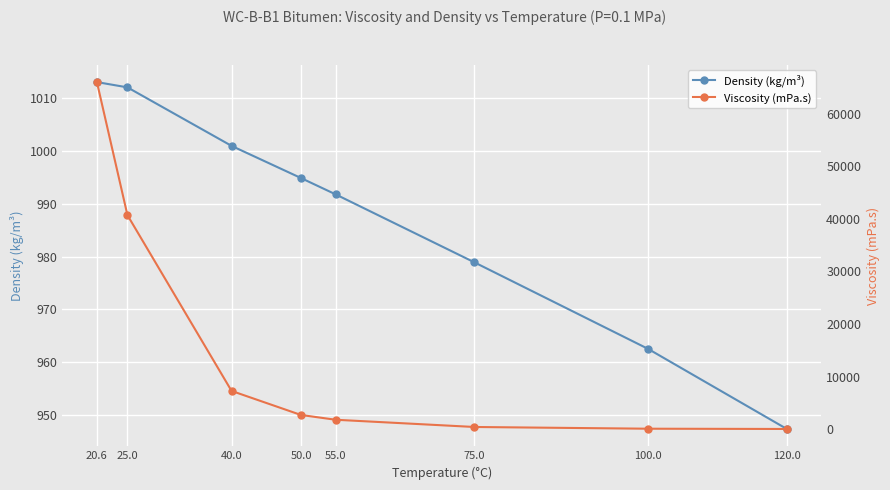

Which category has the highest value across all series?

20.6